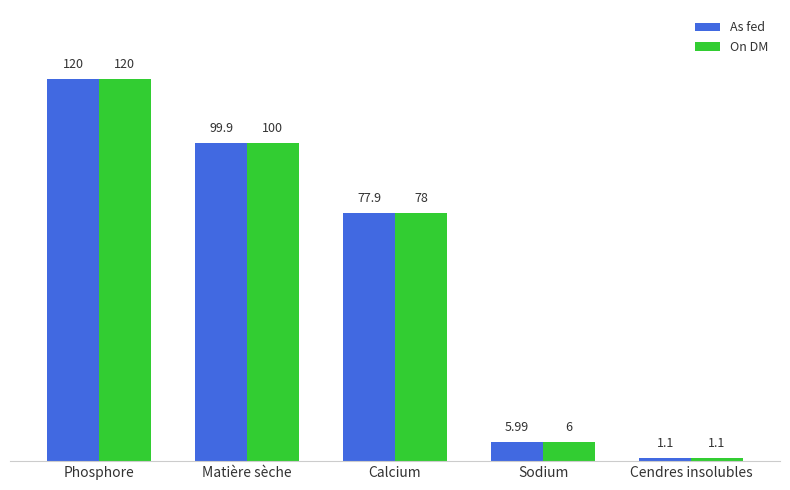

What is the smallest value displayed?

1.1